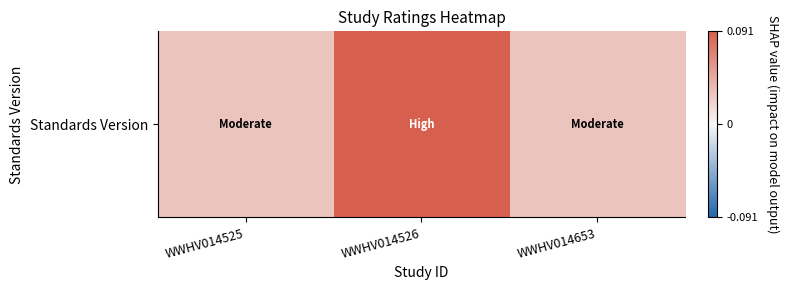

Rank the categories by value from lowest to highest.

WWHV014525, WWHV014653, WWHV014526